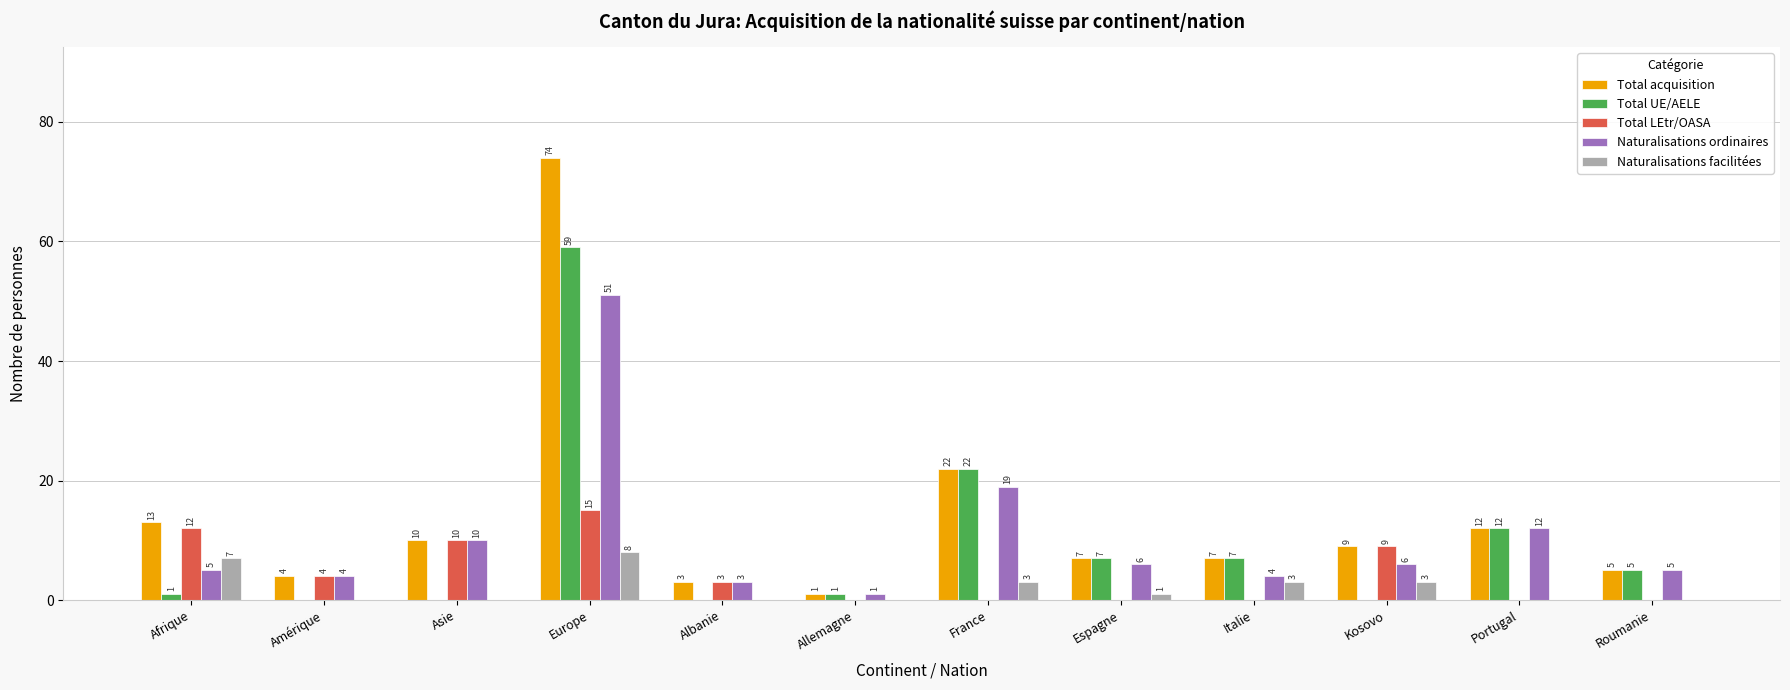

How many groups of bars are there?

12